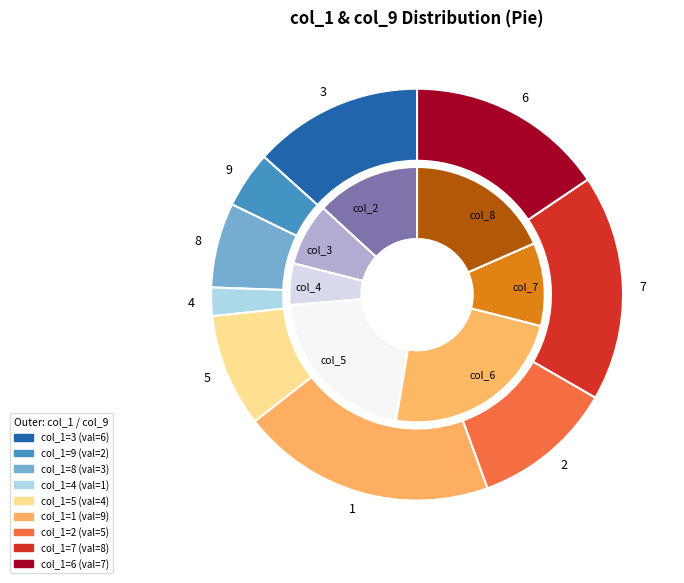

To the nearest percent, what percentage of the pie is 1?

20%